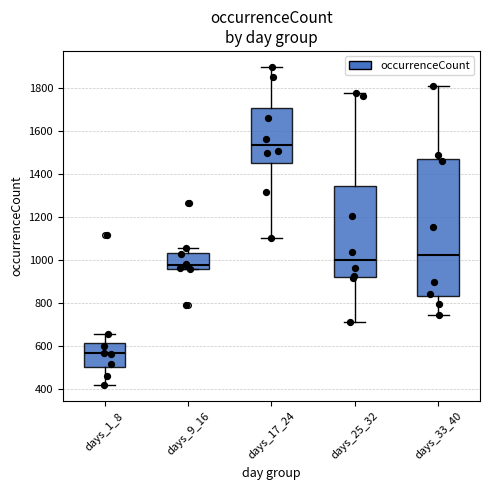

Where does the upper whisker of the box for days_25_32 end on the y-axis? The values are not printed on the chart, so give them approximately, as read against the axis.

1780